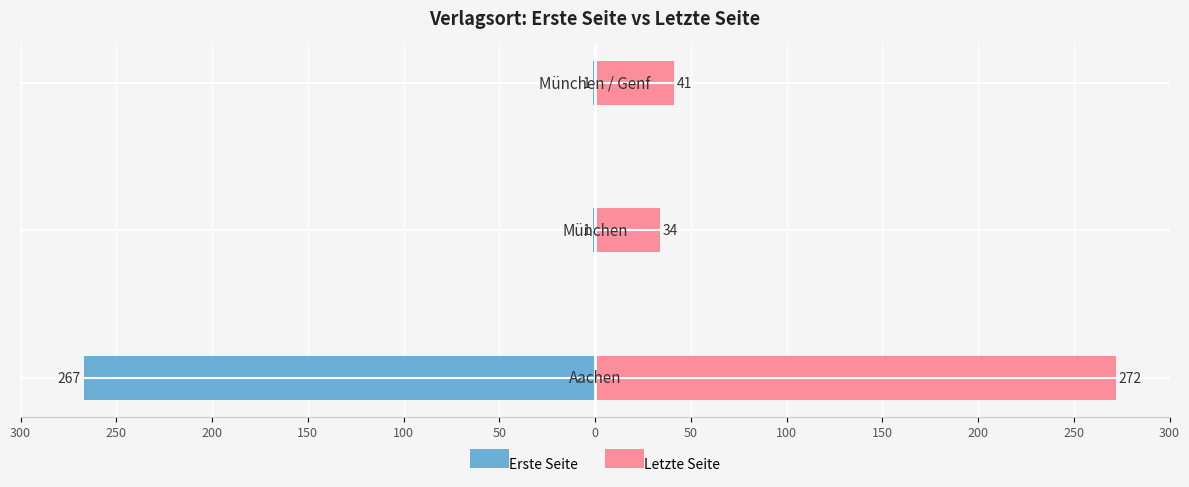

Reading left to right, extract all data points from this chart.

Erste Seite: -267	-1	-1
Letzte Seite: 272	34	41